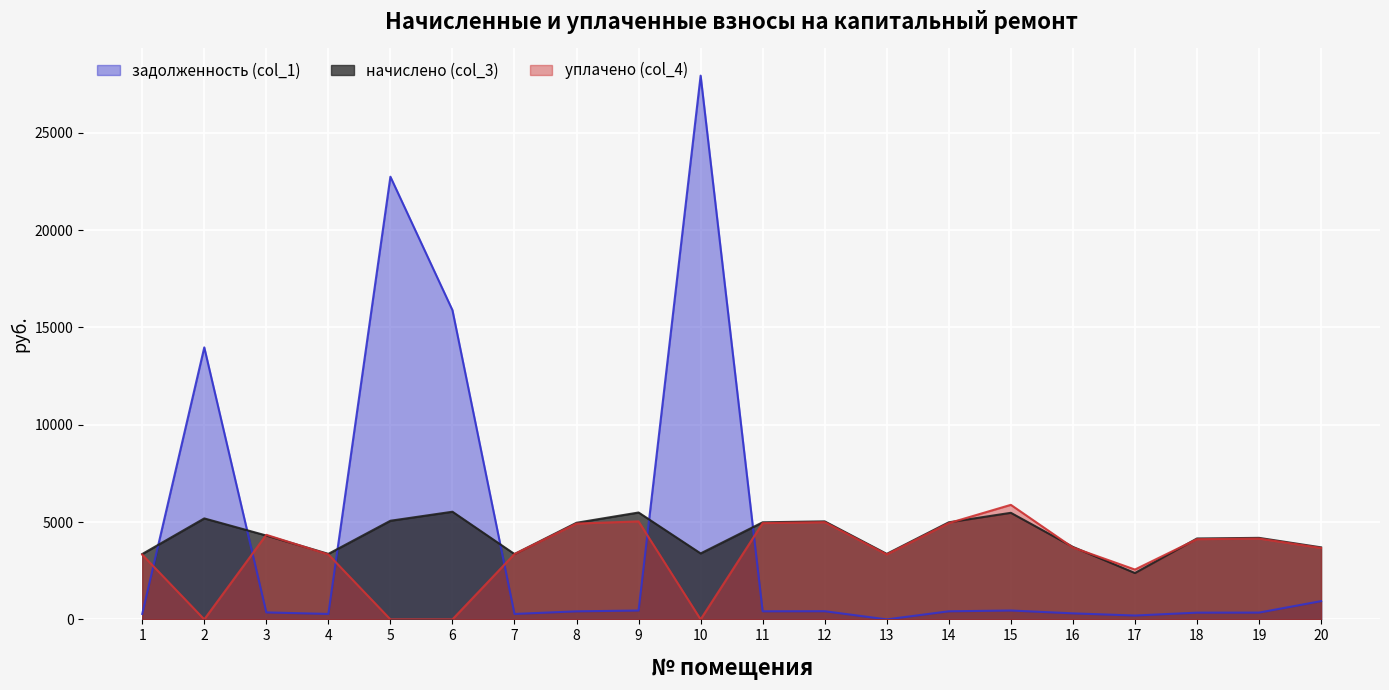

How many interior local valleys does the уплачено (col_4) series have?

4